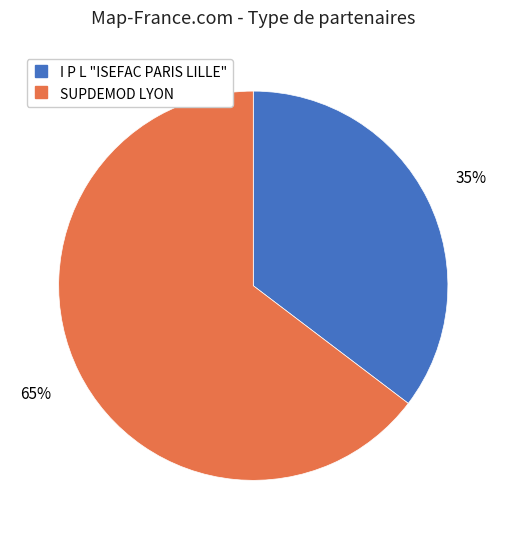

Rank the categories by value from highest to lowest.

SUPDEMOD LYON, I P L "ISEFAC PARIS LILLE"